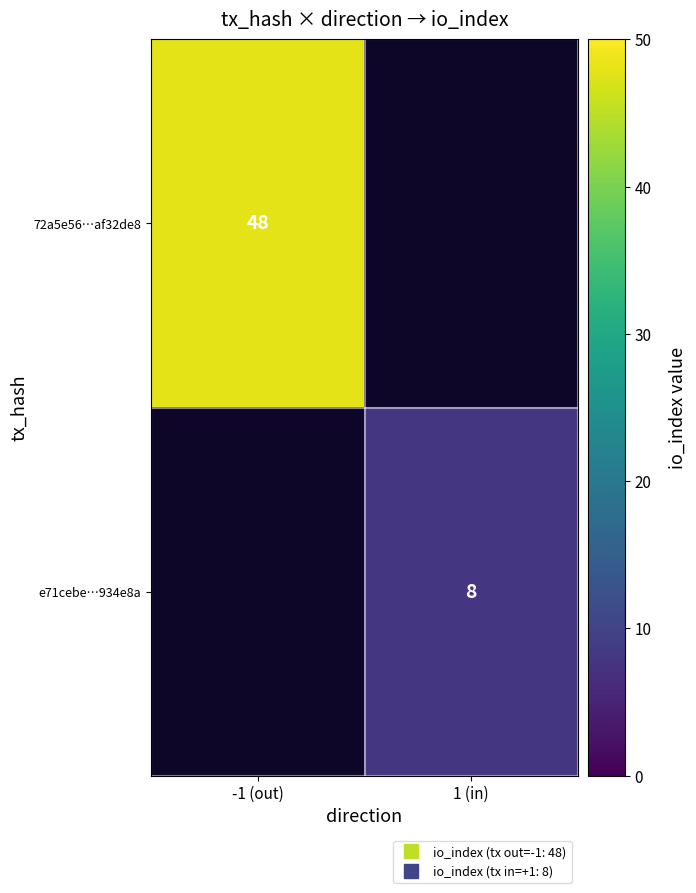

At 1 (in), list the series in order from largest to smallest.

72a5e56…af32de8, e71cebe…934e8a